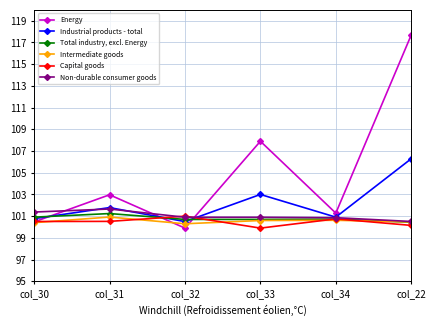

True or false: Energy and Total industry, excl. Energy intersect in this chart.

True